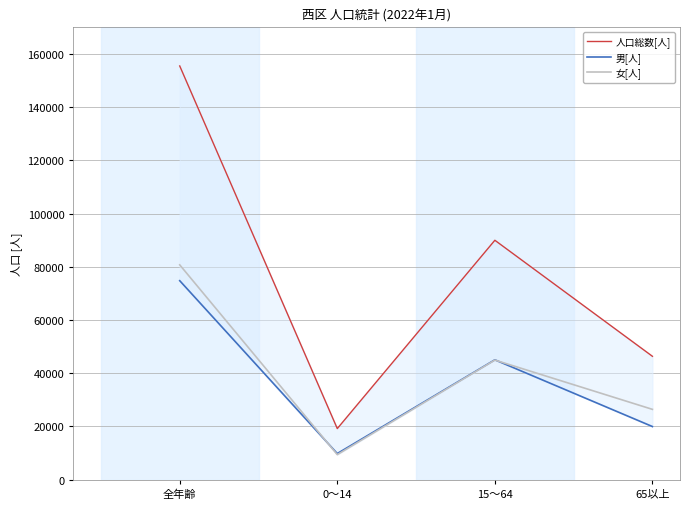

Reading right to left, list all the values displayed in this chart.

人口総数[人]: 65以上=46347	15～64=89964	0～14=19178	全年齢=155489
男[人]: 65以上=19943	15～64=45030	0～14=9795	全年齢=74768
女[人]: 65以上=26404	15～64=44934	0～14=9383	全年齢=80721